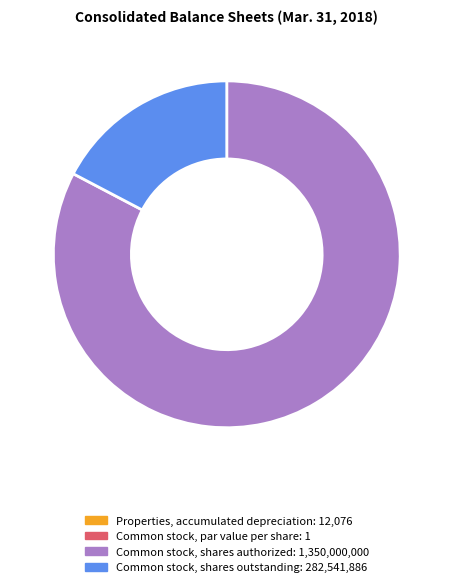

Which category has the biggest portion of the pie?

Common stock, shares authorized